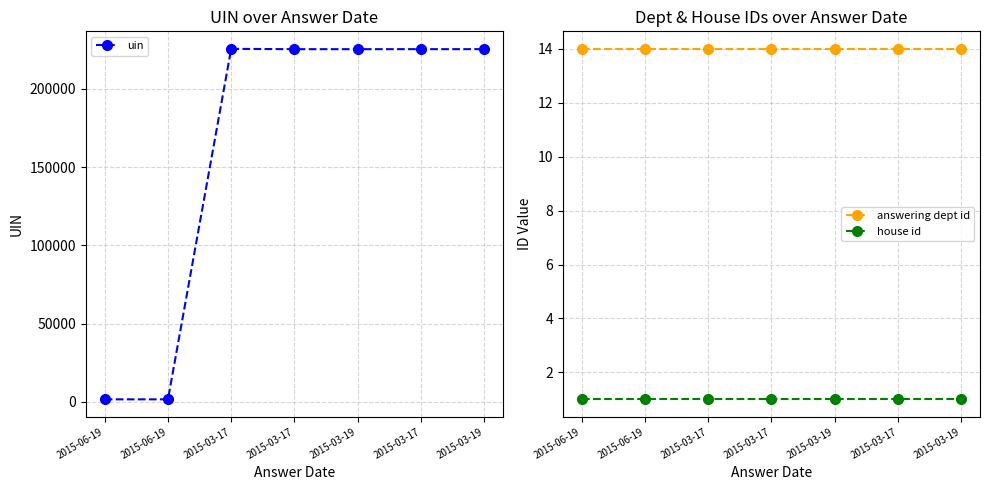

How many data points in uin are less than 225251?

3